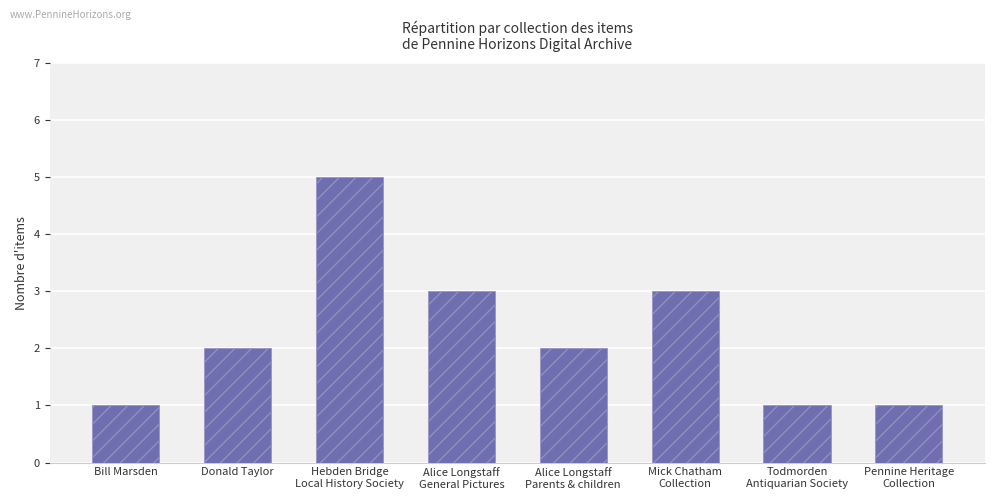

What is the minimum value shown in the chart?

1